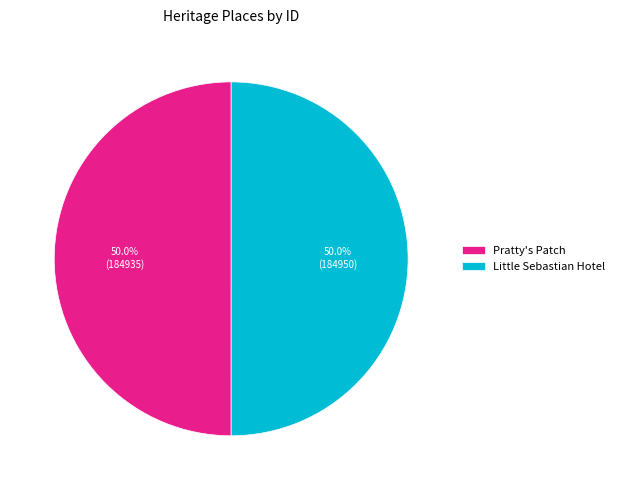

What percentage do Pratty's Patch and Little Sebastian Hotel together represent?

100.0%